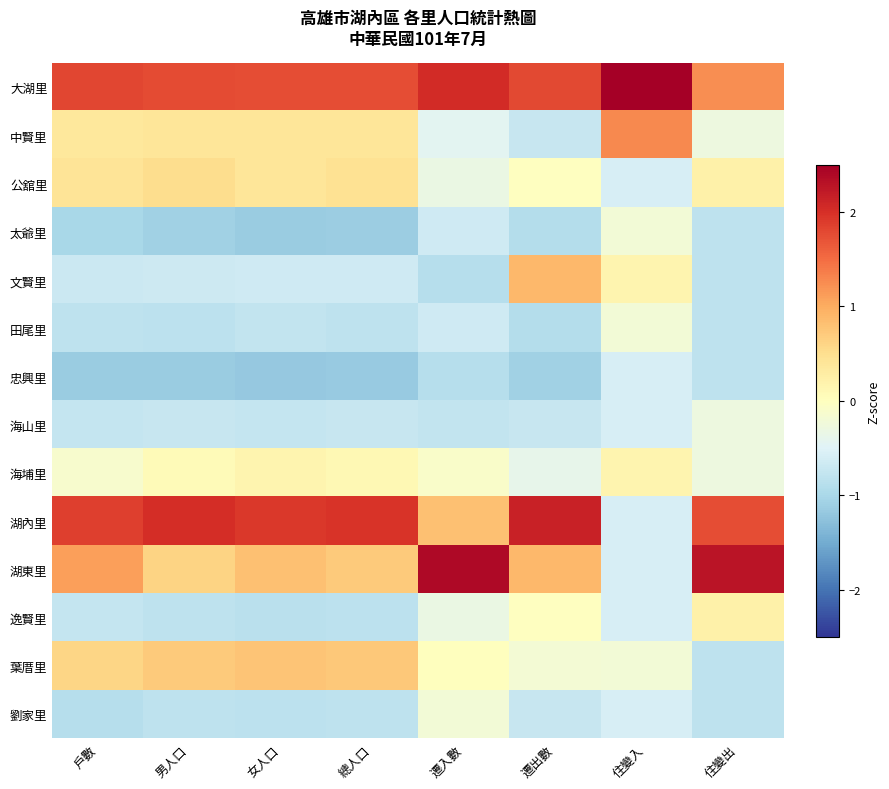

Reading right to left, list all the values displayed in this chart.

大湖里: 住變出=1.2	住變入=3.1	遷出數=1.8	遷入數=2.0	總人口=1.8	女人口=1.7	男人口=1.8	戶數=1.8
中賢里: 住變出=-0.3	住變入=1.3	遷出數=-0.7	遷入數=-0.4	總人口=0.4	女人口=0.4	男人口=0.4	戶數=0.4
公舘里: 住變出=0.2	住變入=-0.6	遷出數=-0.0	遷入數=-0.3	總人口=0.5	女人口=0.4	男人口=0.5	戶數=0.4
太爺里: 住變出=-0.8	住變入=-0.2	遷出數=-0.9	遷入數=-0.7	總人口=-1.1	女人口=-1.1	男人口=-1.1	戶數=-1.0
文賢里: 住變出=-0.8	住變入=0.2	遷出數=0.9	遷入數=-0.9	總人口=-0.7	女人口=-0.7	男人口=-0.7	戶數=-0.7
田尾里: 住變出=-0.8	住變入=-0.2	遷出數=-0.9	遷入數=-0.7	總人口=-0.8	女人口=-0.8	男人口=-0.8	戶數=-0.8
忠興里: 住變出=-0.8	住變入=-0.6	遷出數=-1.1	遷入數=-0.9	總人口=-1.2	女人口=-1.2	男人口=-1.1	戶數=-1.1
海山里: 住變出=-0.3	住變入=-0.6	遷出數=-0.7	遷入數=-0.8	總人口=-0.7	女人口=-0.7	男人口=-0.7	戶數=-0.7
海埔里: 住變出=-0.3	住變入=0.2	遷出數=-0.4	遷入數=-0.1	總人口=0.1	女人口=0.2	男人口=0.1	戶數=-0.1
湖內里: 住變出=1.8	住變入=-0.6	遷出數=2.1	遷入數=0.8	總人口=2.0	女人口=1.9	男人口=2.0	戶數=1.9
湖東里: 住變出=2.3	住變入=-0.6	遷出數=0.9	遷入數=2.4	總人口=0.7	女人口=0.8	男人口=0.6	戶數=1.1
逸賢里: 住變出=0.2	住變入=-0.6	遷出數=-0.0	遷入數=-0.3	總人口=-0.8	女人口=-0.9	男人口=-0.8	戶數=-0.8
葉厝里: 住變出=-0.8	住變入=-0.2	遷出數=-0.2	遷入數=0.0	總人口=0.7	女人口=0.8	男人口=0.7	戶數=0.6
劉家里: 住變出=-0.8	住變入=-0.6	遷出數=-0.7	遷入數=-0.2	總人口=-0.8	女人口=-0.8	男人口=-0.8	戶數=-0.9